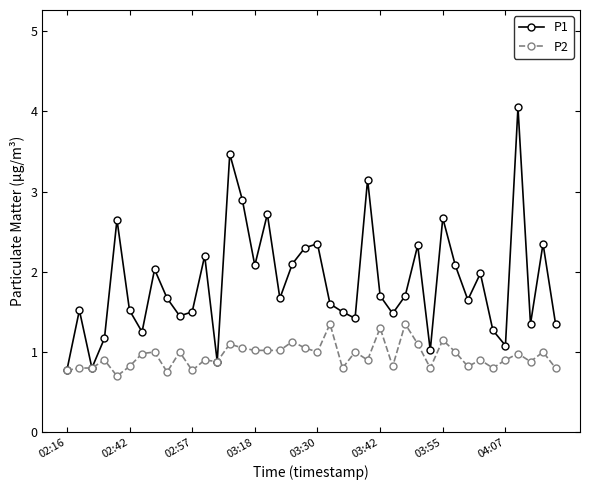

What is the value of the P2 point at the 27th from the left?

0.8